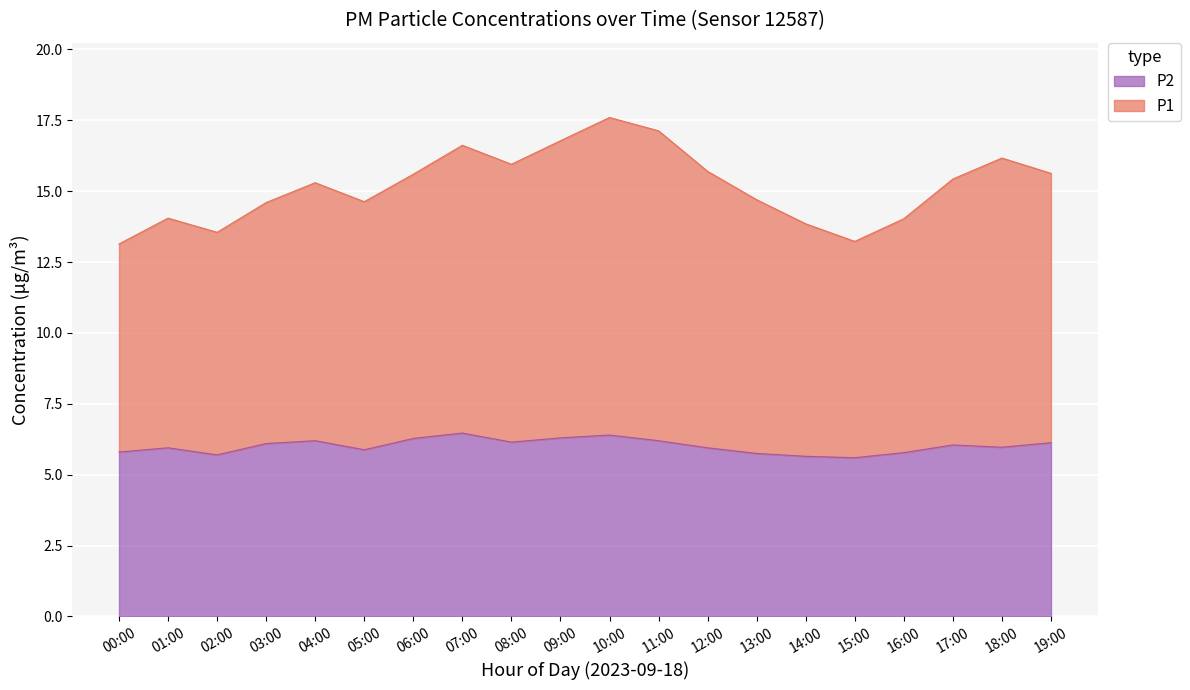

What is the total value across all series at 02:00?

13.6